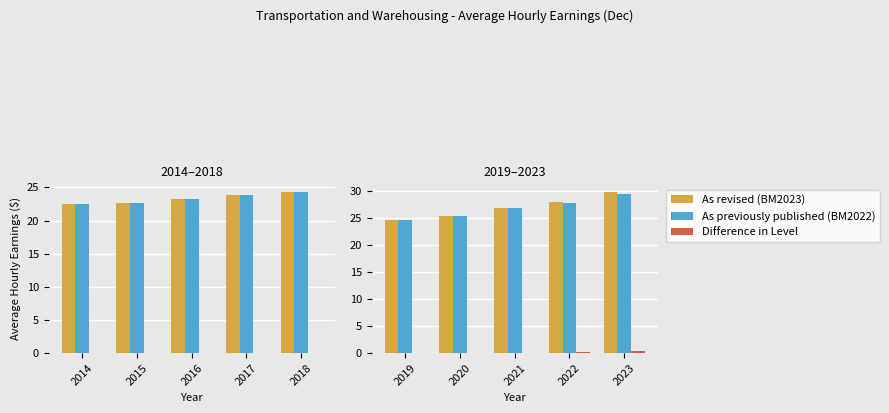

Is it true that Difference in Level equals 0.0 at 2021?

True